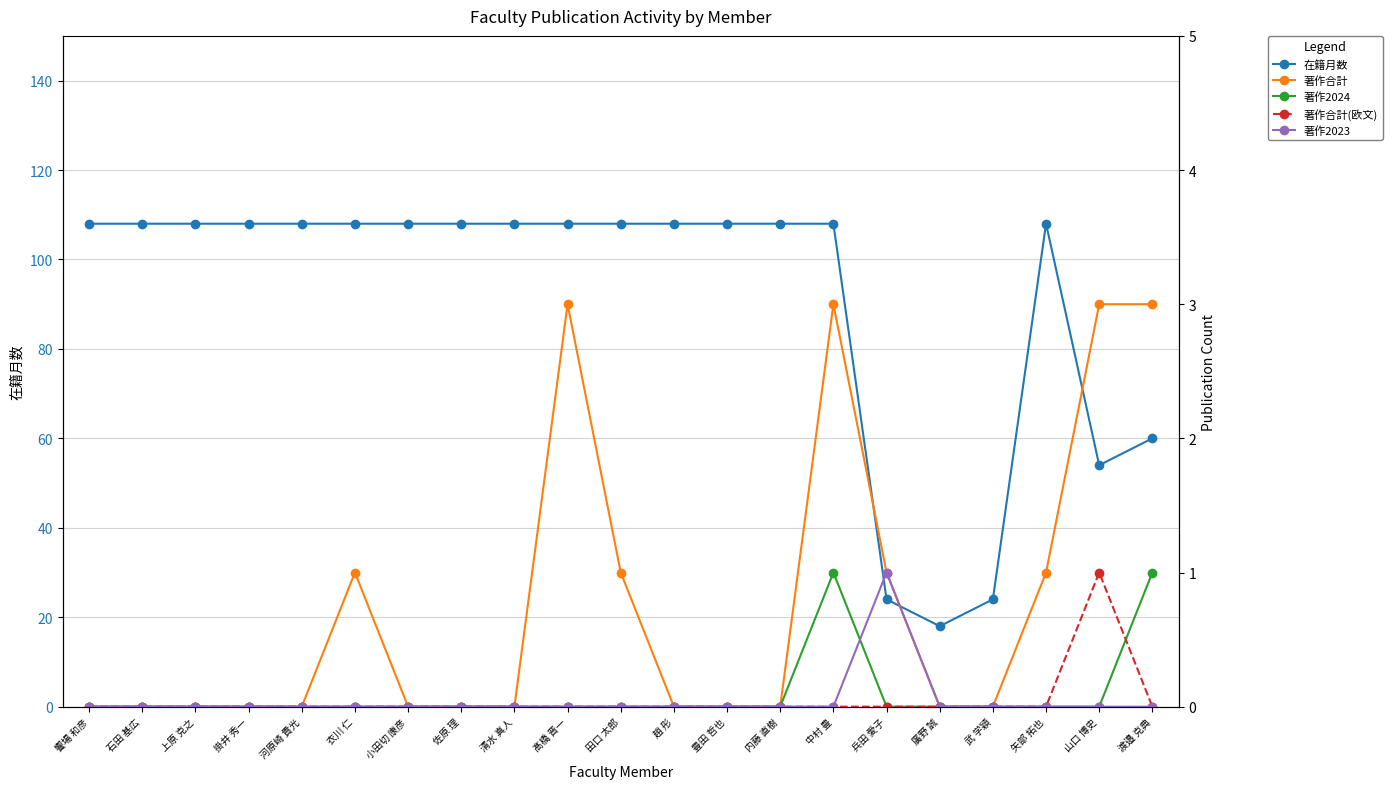

Reading left to right, transcribe all the data shown in this chart.

在籍月数: 饗場 和彦=108	石田 基広=108	上原 克之=108	掛井 秀一=108	河原崎 貴光=108	衣川 仁=108	小田切 康彦=108	佐原 理=108	清水 真人=108	髙橋 晋一=108	田口 太郎=108	趙 彤=108	豊田 哲也=108	内藤 直樹=108	中村 豊=108	兵田 愛子=24	廣野 誠=18	武 学穎=24	矢部 拓也=108	山口 博史=54	渡邉 克典=60
著作合計: 饗場 和彦=0	石田 基広=0	上原 克之=0	掛井 秀一=0	河原崎 貴光=0	衣川 仁=1	小田切 康彦=0	佐原 理=0	清水 真人=0	髙橋 晋一=3	田口 太郎=1	趙 彤=0	豊田 哲也=0	内藤 直樹=0	中村 豊=3	兵田 愛子=1	廣野 誠=0	武 学穎=0	矢部 拓也=1	山口 博史=3	渡邉 克典=3
著作2024: 饗場 和彦=0	石田 基広=0	上原 克之=0	掛井 秀一=0	河原崎 貴光=0	衣川 仁=0	小田切 康彦=0	佐原 理=0	清水 真人=0	髙橋 晋一=0	田口 太郎=0	趙 彤=0	豊田 哲也=0	内藤 直樹=0	中村 豊=1	兵田 愛子=0	廣野 誠=0	武 学穎=0	矢部 拓也=0	山口 博史=0	渡邉 克典=1
著作合計(欧文): 饗場 和彦=0	石田 基広=0	上原 克之=0	掛井 秀一=0	河原崎 貴光=0	衣川 仁=0	小田切 康彦=0	佐原 理=0	清水 真人=0	髙橋 晋一=0	田口 太郎=0	趙 彤=0	豊田 哲也=0	内藤 直樹=0	中村 豊=0	兵田 愛子=0	廣野 誠=0	武 学穎=0	矢部 拓也=0	山口 博史=1	渡邉 克典=0
著作2023: 饗場 和彦=0	石田 基広=0	上原 克之=0	掛井 秀一=0	河原崎 貴光=0	衣川 仁=0	小田切 康彦=0	佐原 理=0	清水 真人=0	髙橋 晋一=0	田口 太郎=0	趙 彤=0	豊田 哲也=0	内藤 直樹=0	中村 豊=0	兵田 愛子=1	廣野 誠=0	武 学穎=0	矢部 拓也=0	山口 博史=0	渡邉 克典=0